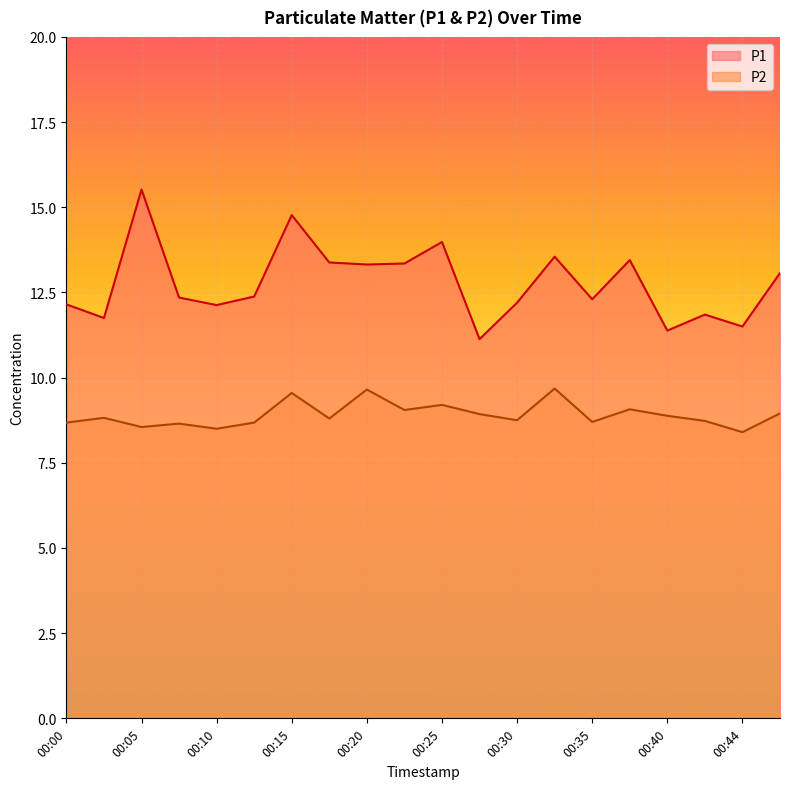

What are all the series names shown in the legend?

P1, P2